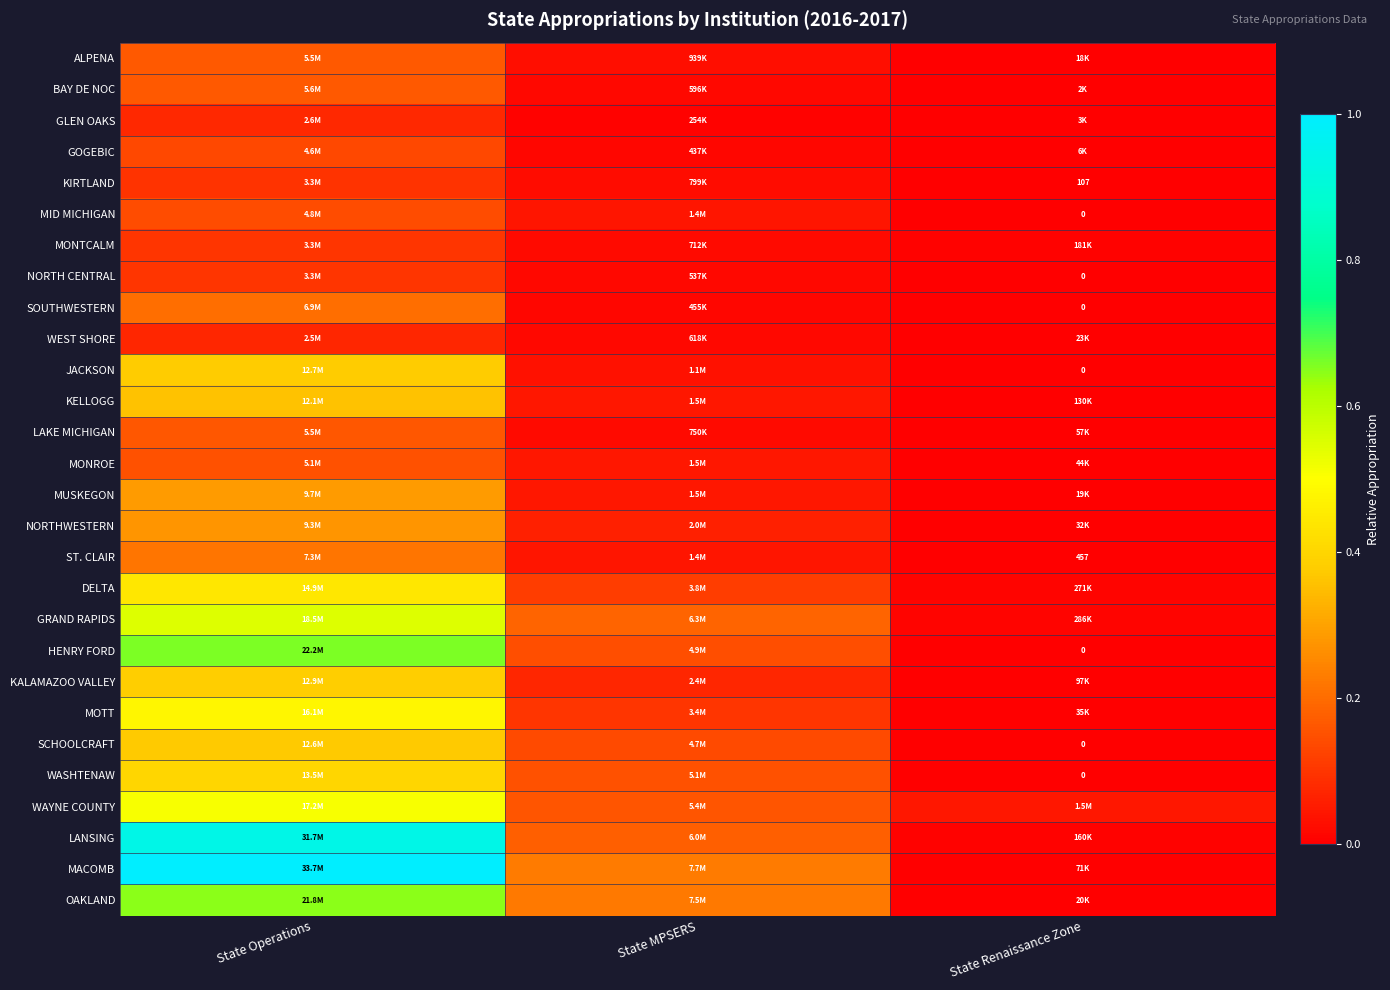

At how many categories does at least one series exceed 0?

3